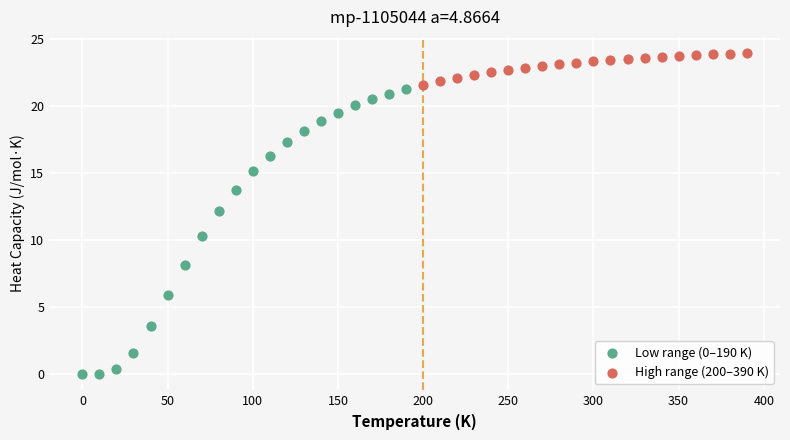

Which series contains the highest Y value?

High range (200–390 K)